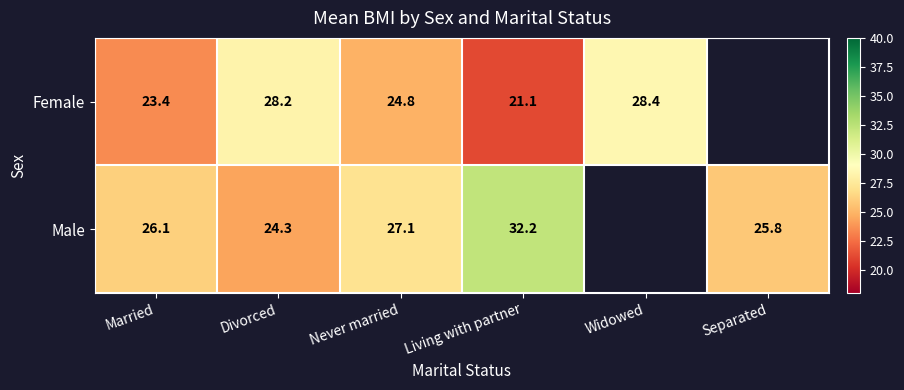

What is the smallest value displayed?

21.1